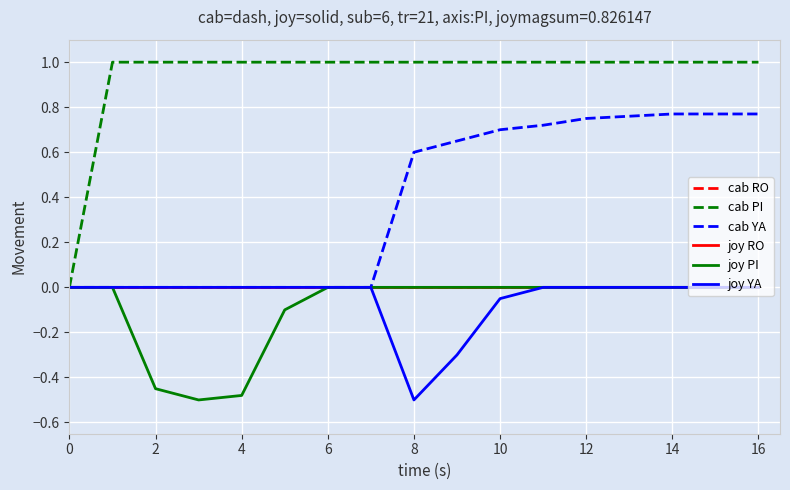

What is the difference between the second highest and minimum values in the joy PI series?

0.5